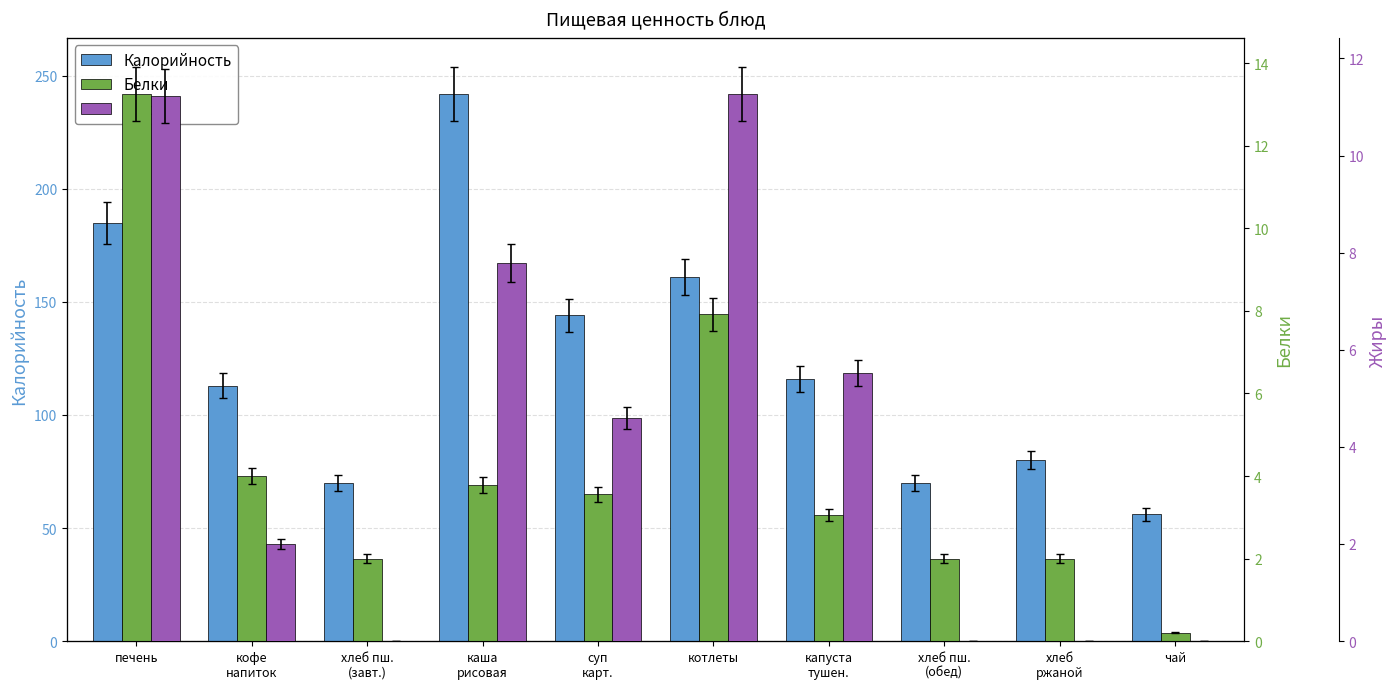

How many data points in Жиры are less than 4?

5